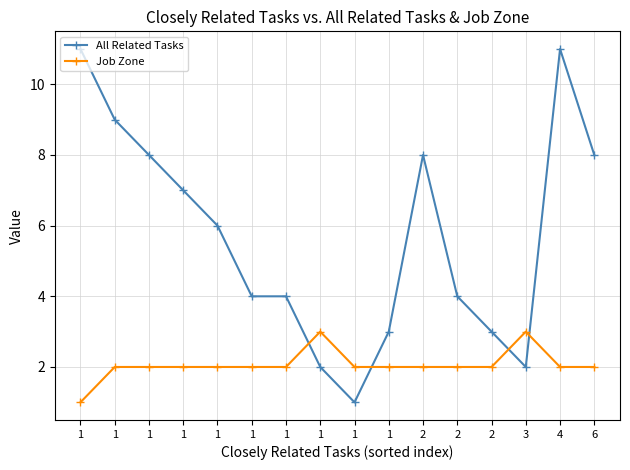

What is the value of the All Related Tasks point at the 1st from the left?

11